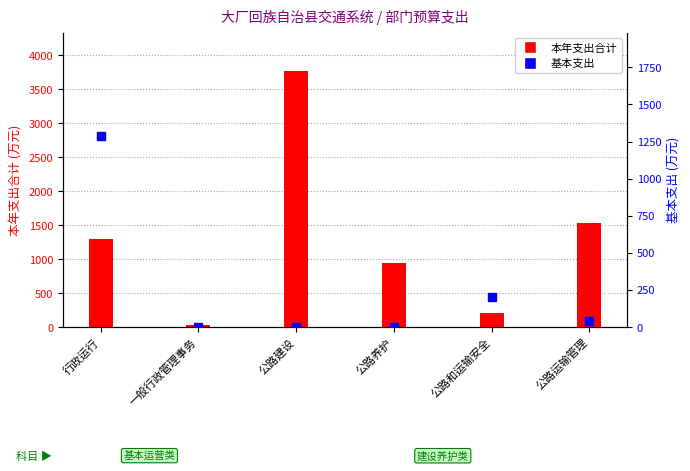

What is the label of the 6th bar from the left?

公路运输管理